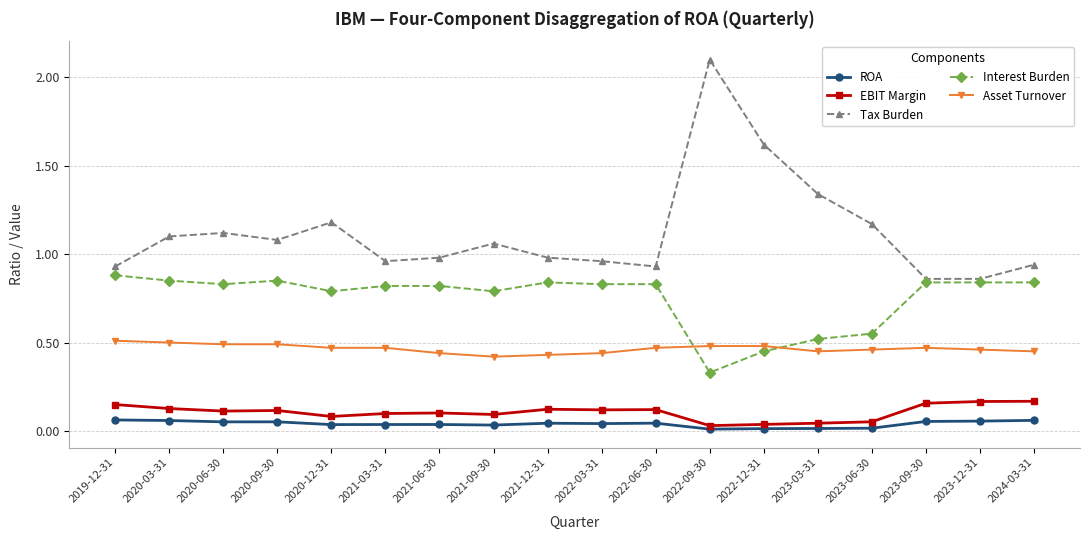

Which series has the largest range (max minus min)?

Tax Burden